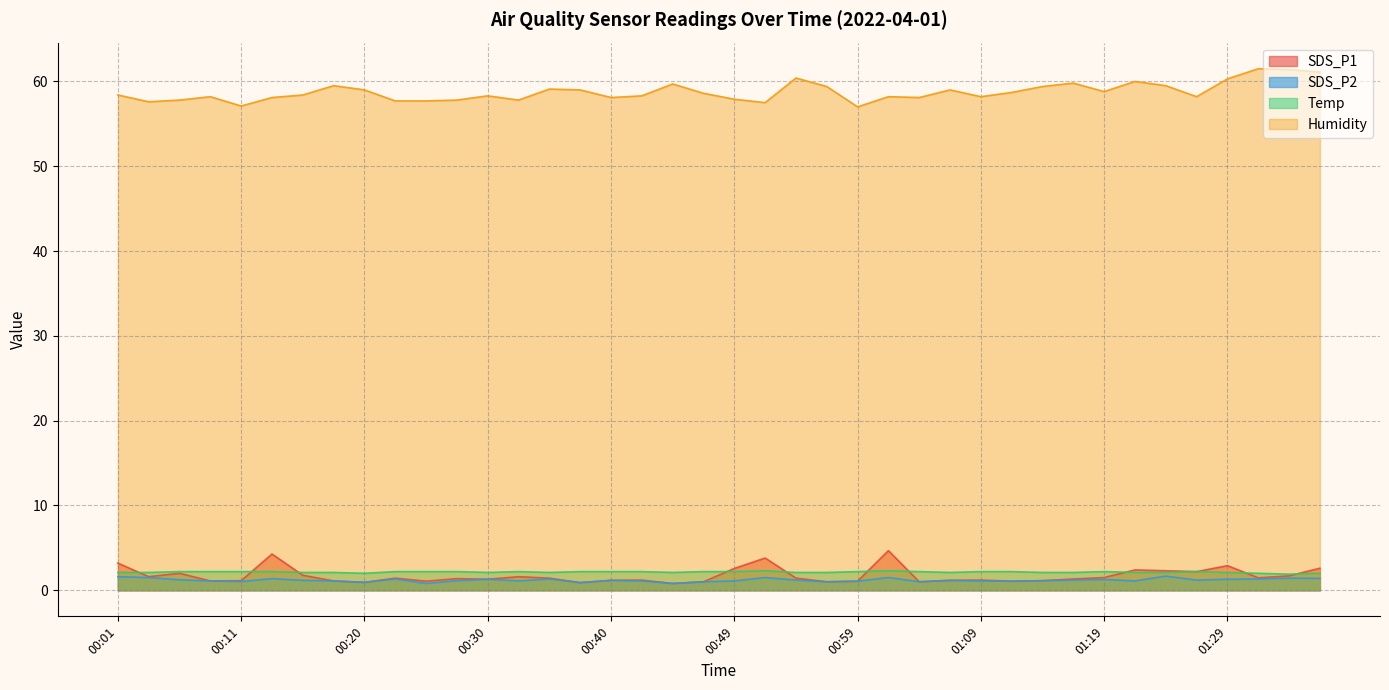

Reading left to right, what are all the values shown in this chart?

SDS_P1: 3.2	1.6	2.0	1.1	1.1	4.3	1.8	1.1	0.9	1.4	1.1	1.4	1.3	1.6	1.4	0.9	1.2	1.2	0.8	1.0	2.6	3.8	1.4	1.0	1.1	4.7	1.0	1.2	1.2	1.1	1.1	1.3	1.5	2.4	2.3	2.2	2.9	1.5	1.7	2.6
SDS_P2: 1.6	1.5	1.2	1.1	1.0	1.4	1.2	1.1	0.9	1.3	0.8	1.1	1.3	1.1	1.3	0.9	1.2	1.1	0.8	1.0	1.1	1.5	1.2	1.0	1.1	1.5	1.0	1.2	1.1	1.1	1.1	1.2	1.3	1.1	1.7	1.2	1.3	1.3	1.4	1.4
Temp: 2.1	2.1	2.2	2.2	2.2	2.2	2.1	2.1	2.0	2.2	2.2	2.2	2.1	2.2	2.1	2.2	2.2	2.2	2.1	2.2	2.2	2.3	2.1	2.1	2.2	2.3	2.2	2.1	2.2	2.2	2.1	2.1	2.2	2.1	2.1	2.2	2.1	2.0	1.9	2.0
Humidity: 58.4	57.6	57.8	58.2	57.1	58.1	58.4	59.5	59.0	57.7	57.7	57.8	58.3	57.8	59.1	59.0	58.1	58.3	59.7	58.6	57.9	57.5	60.4	59.4	57.0	58.2	58.1	59.0	58.2	58.7	59.4	59.8	58.8	60.0	59.5	58.2	60.3	61.5	61.4	61.1